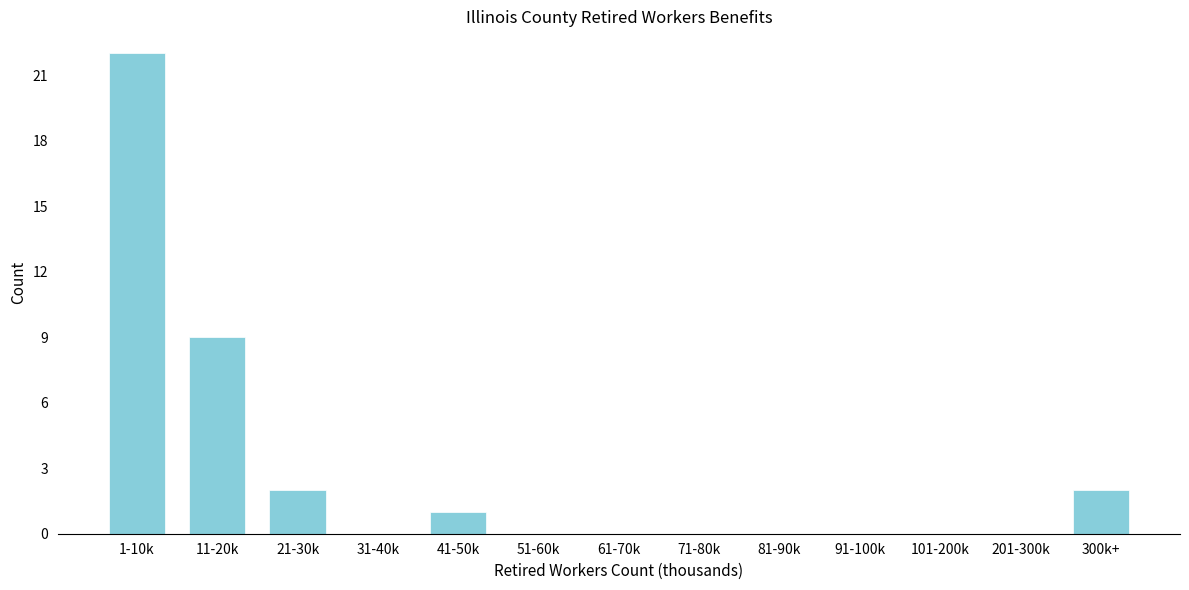

Reading left to right, transcribe all the data shown in this chart.

1-10k=22	11-20k=9	21-30k=2	31-40k=0	41-50k=1	51-60k=0	61-70k=0	71-80k=0	81-90k=0	91-100k=0	101-200k=0	201-300k=0	300k+=2